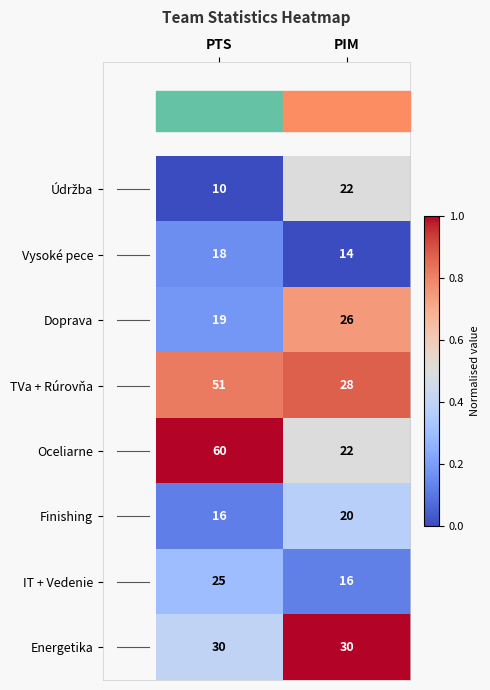

The IT + Vedenie series shows 25 at PTS. True or false?

True